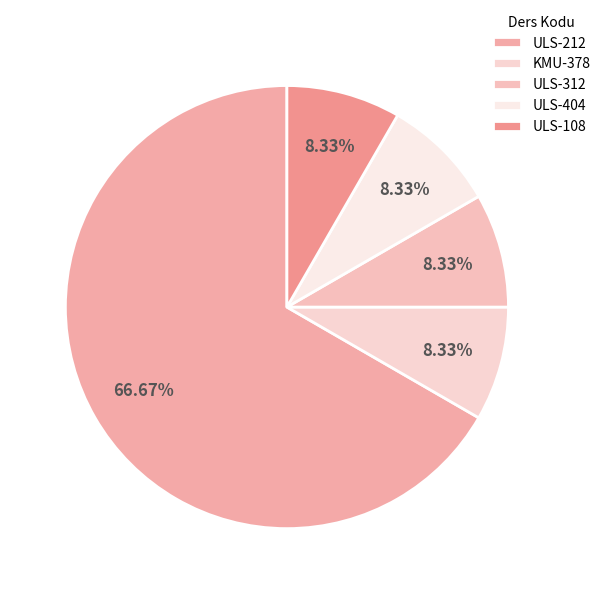

Is it true that ULS-404 is 8% of the pie?

True